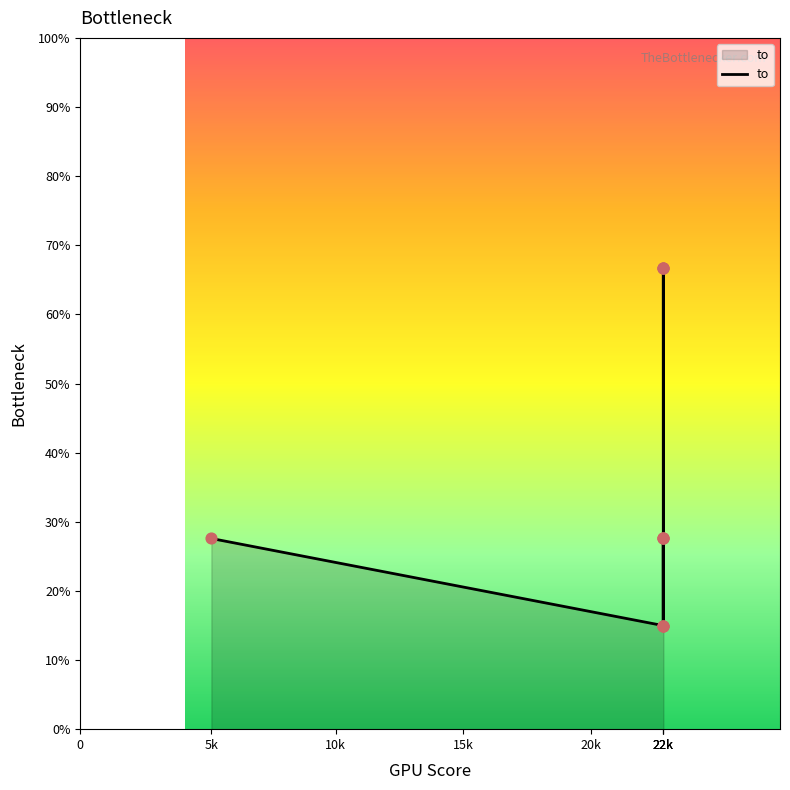

Which has a higher value, 5k or 22k?

22k